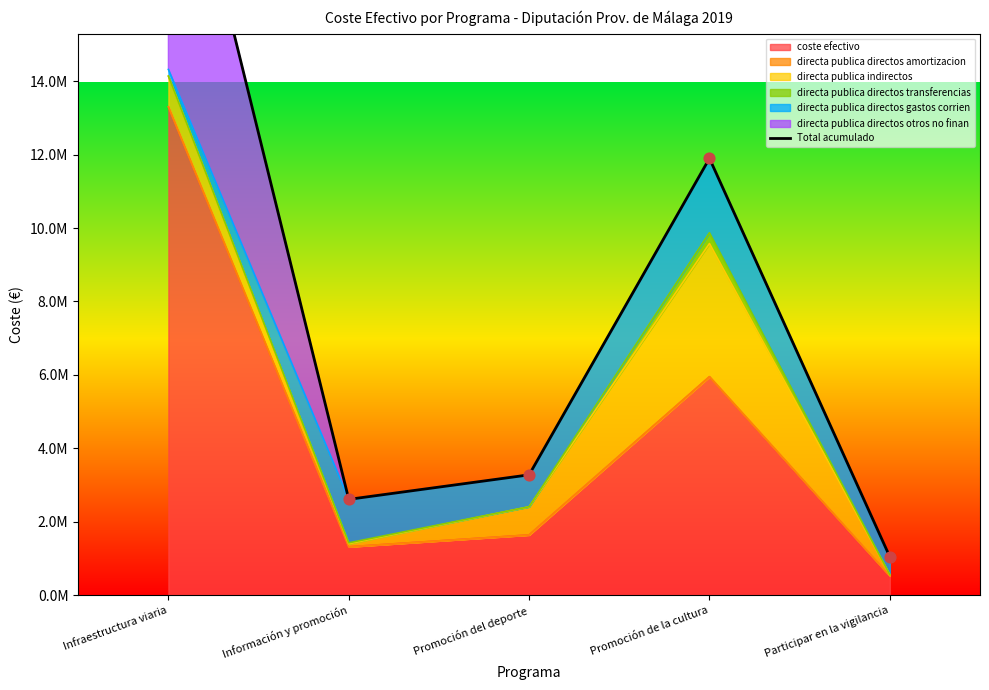

Which has a higher value, Infraestructura viaria or Promoción de la cultura?

Infraestructura viaria